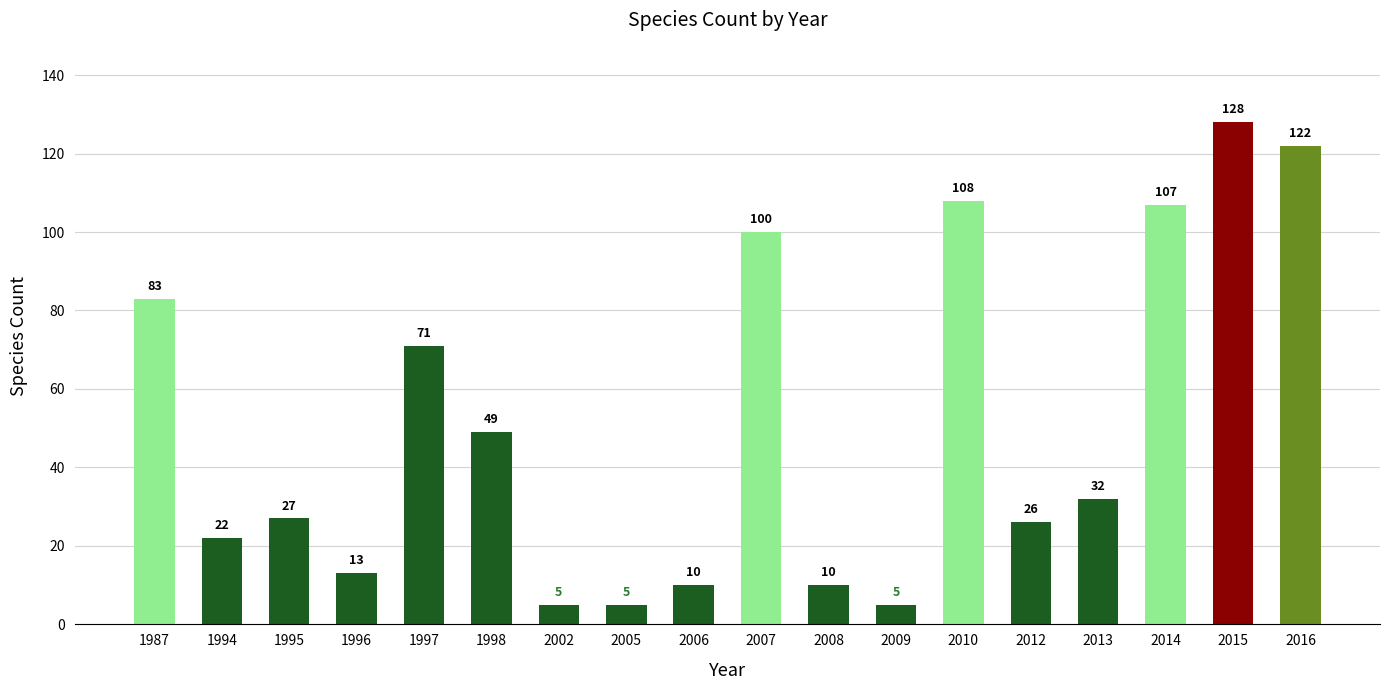

What is the value of the 3rd bar from the left?

27